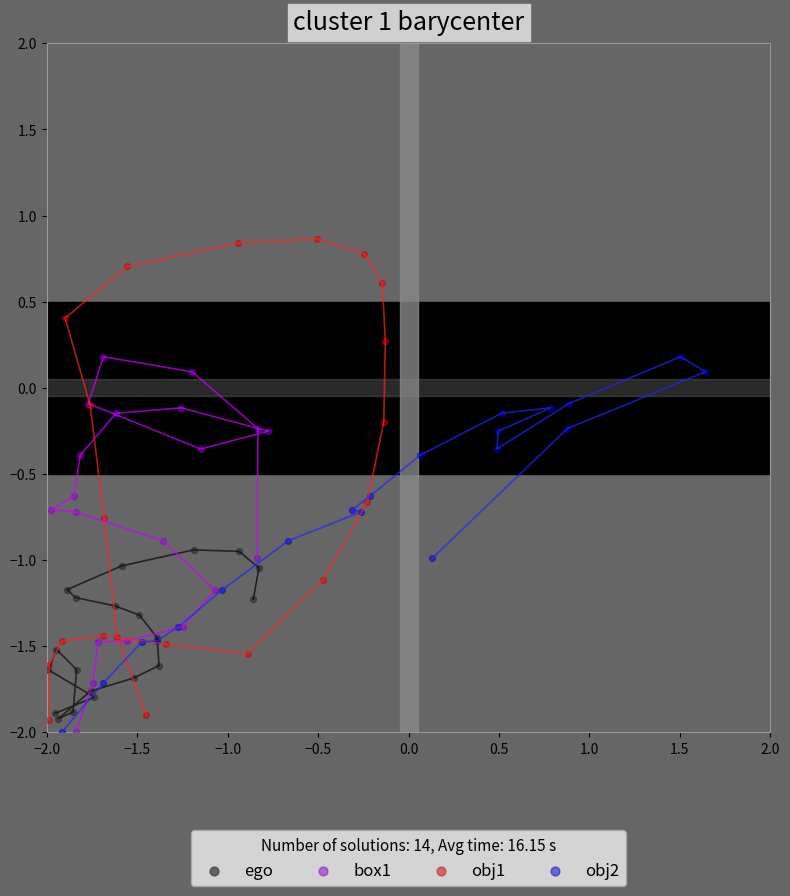

Which series reaches the maximum Y coordinate?

obj1